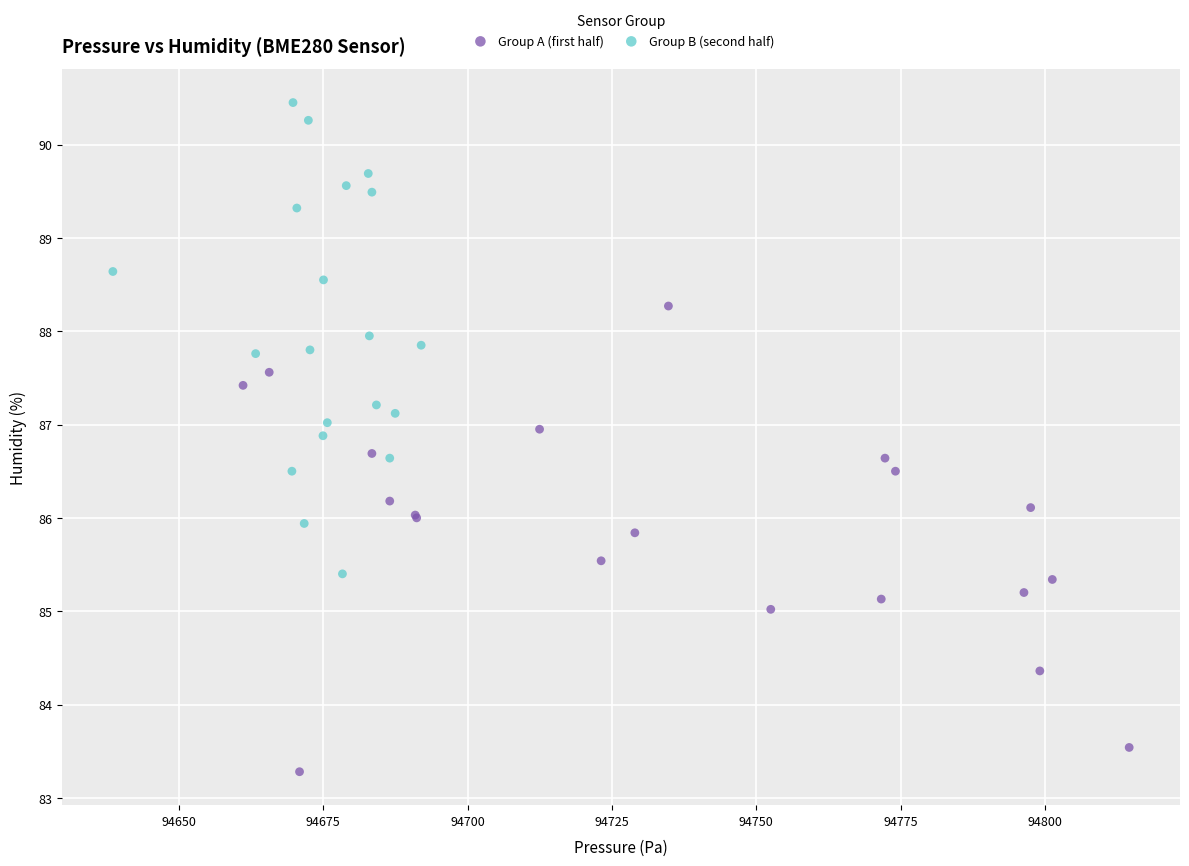

Which series reaches the maximum Y coordinate?

Group B (second half)